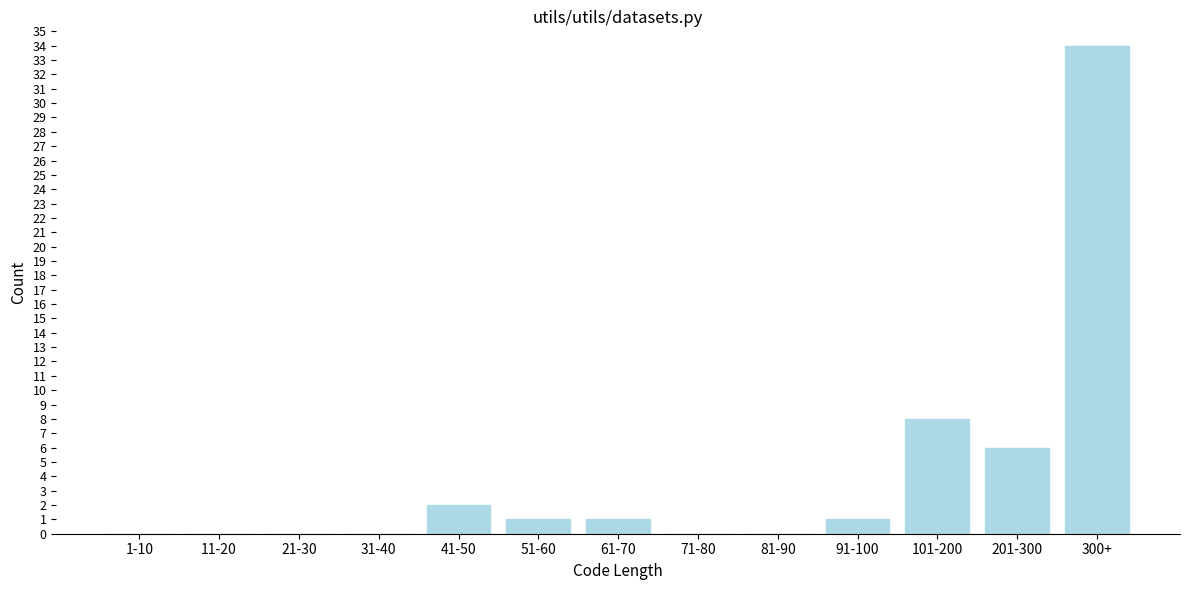

Reading left to right, list all the values displayed in this chart.

1-10=0	11-20=0	21-30=0	31-40=0	41-50=2	51-60=1	61-70=1	71-80=0	81-90=0	91-100=1	101-200=8	201-300=6	300+=34